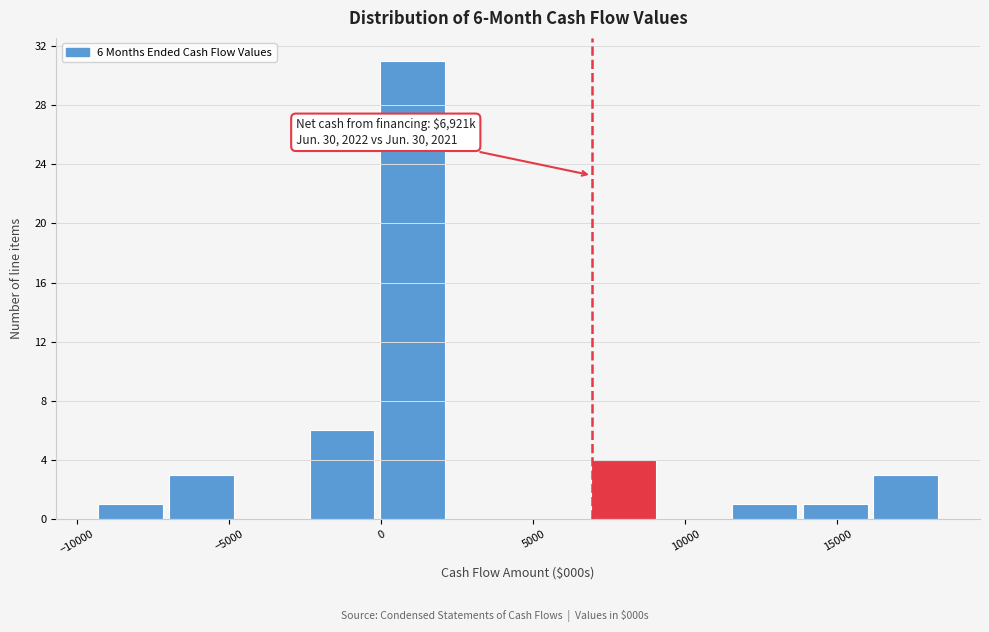

Which range on the x-axis has the tallest bar?

0 to 2000